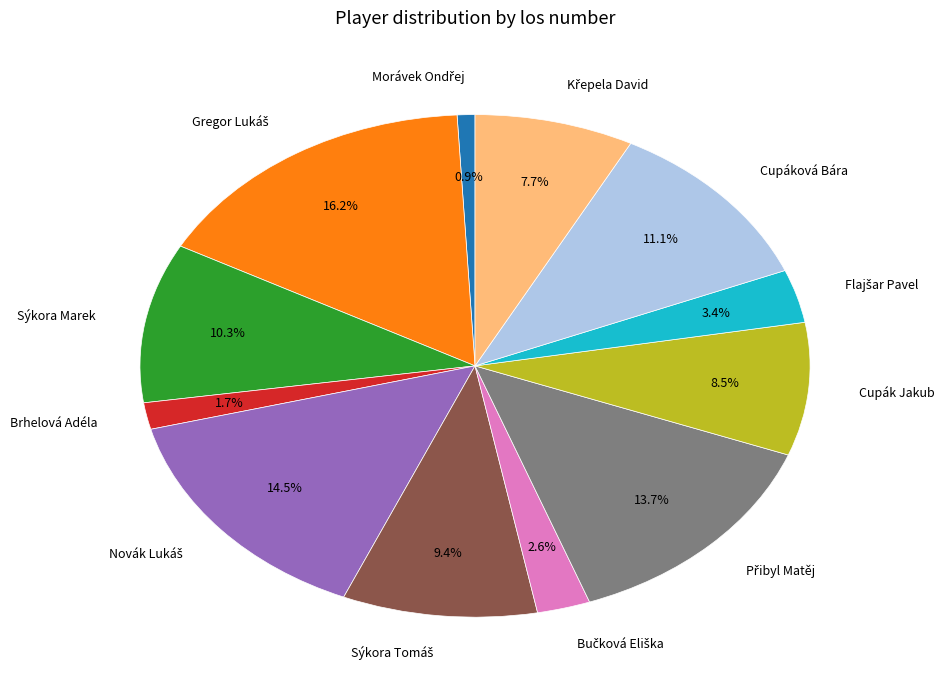

Count the number of slices in the pie.

12